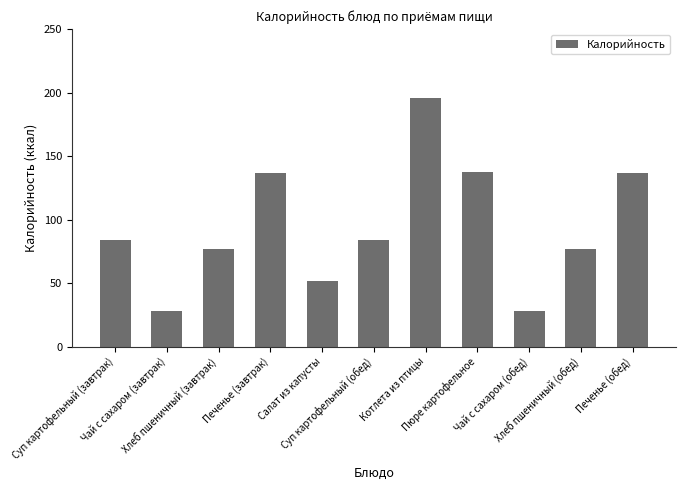

How many bars are there in total?

11